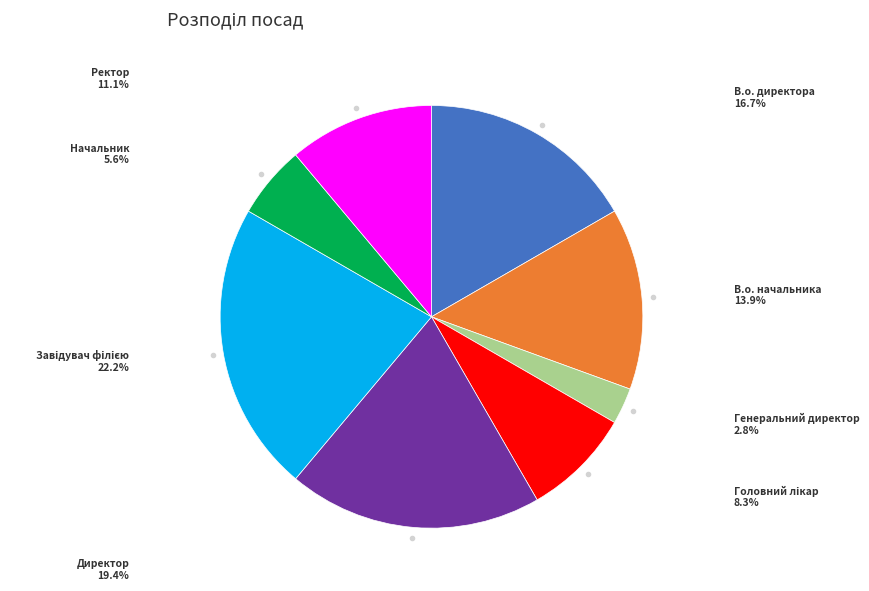

Is there a majority slice in this chart?

No